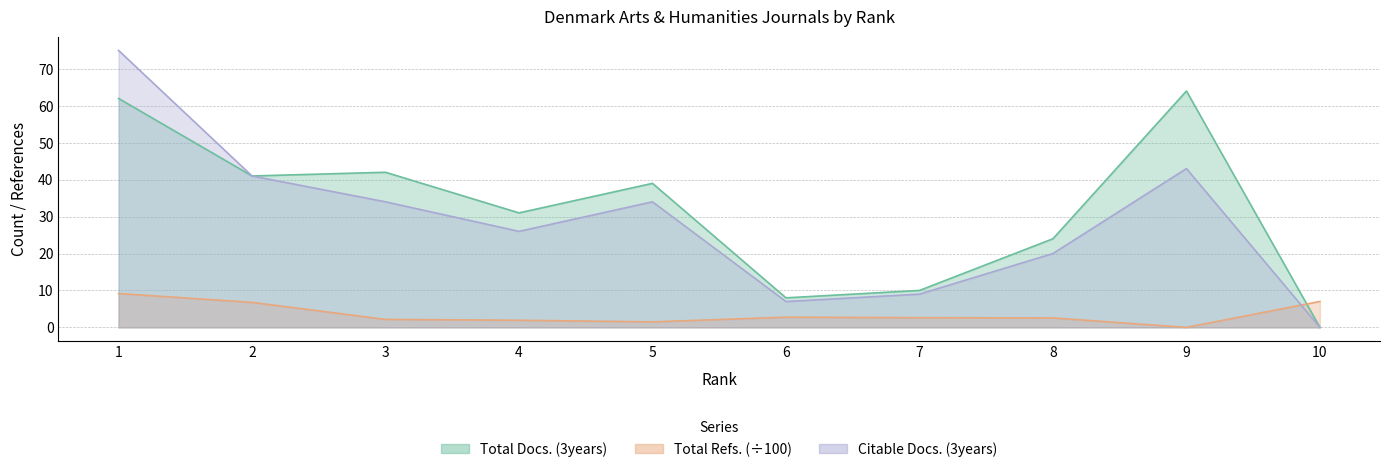

At 10, list the series in order from smallest to largest.

Total Docs. (3years), Citable Docs. (3years), Total Refs.